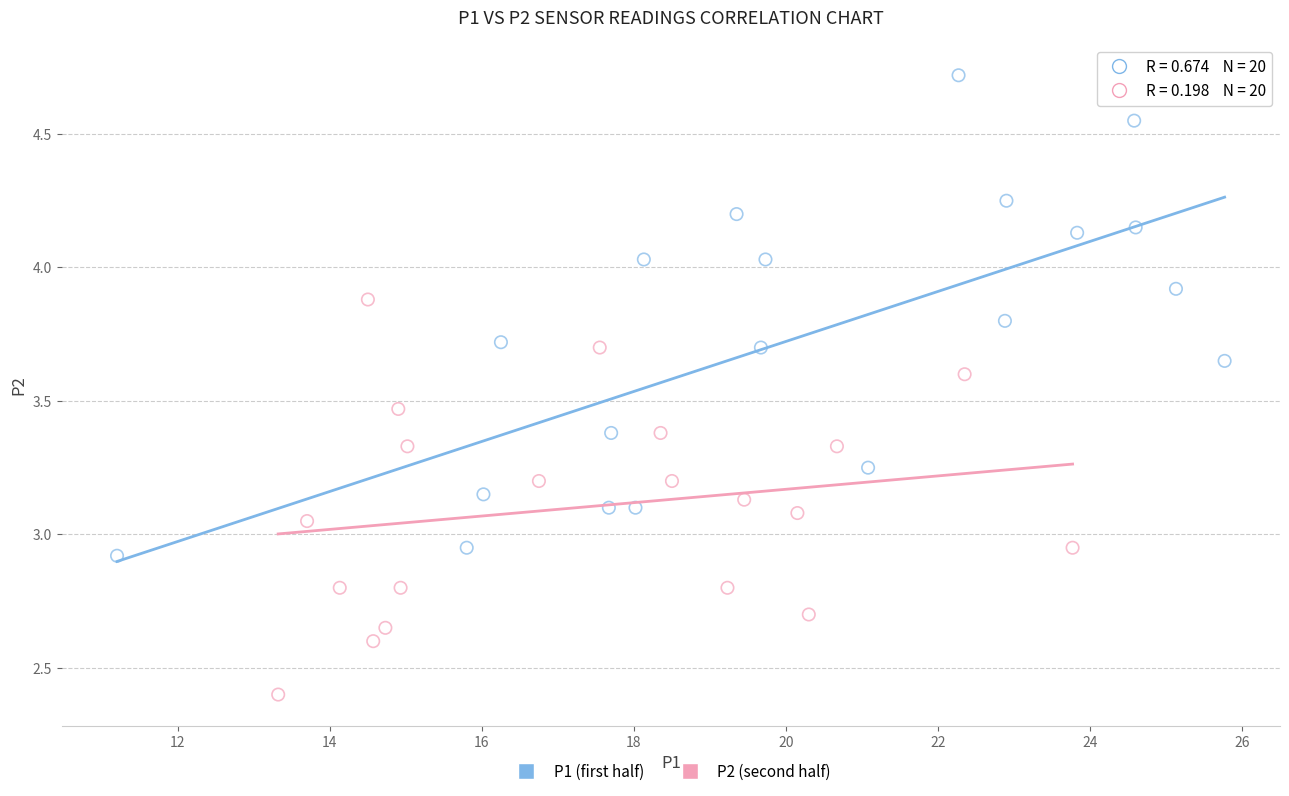

What are all the series names shown in the legend?

P1 (first half), P2 (second half)